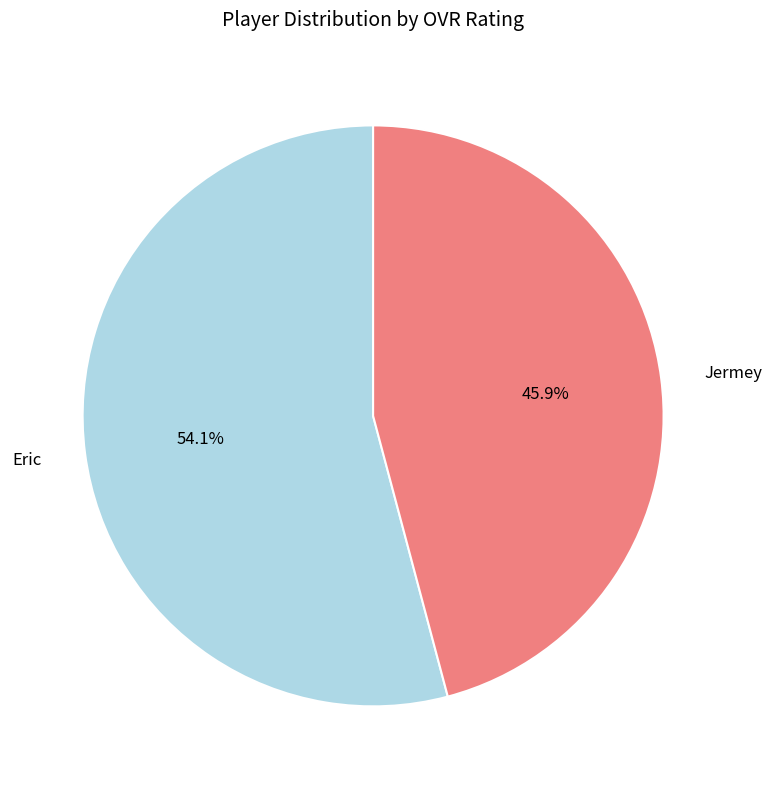

Does Jermey represent more than half of the total?

No